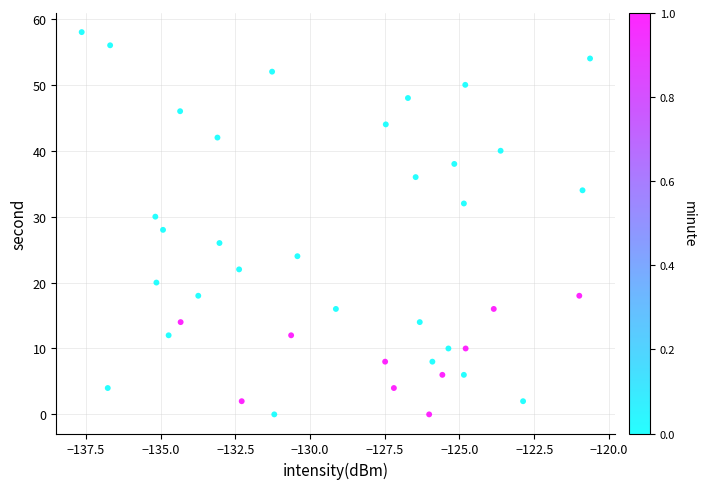

What is the range of Y values (max minus min)?

58